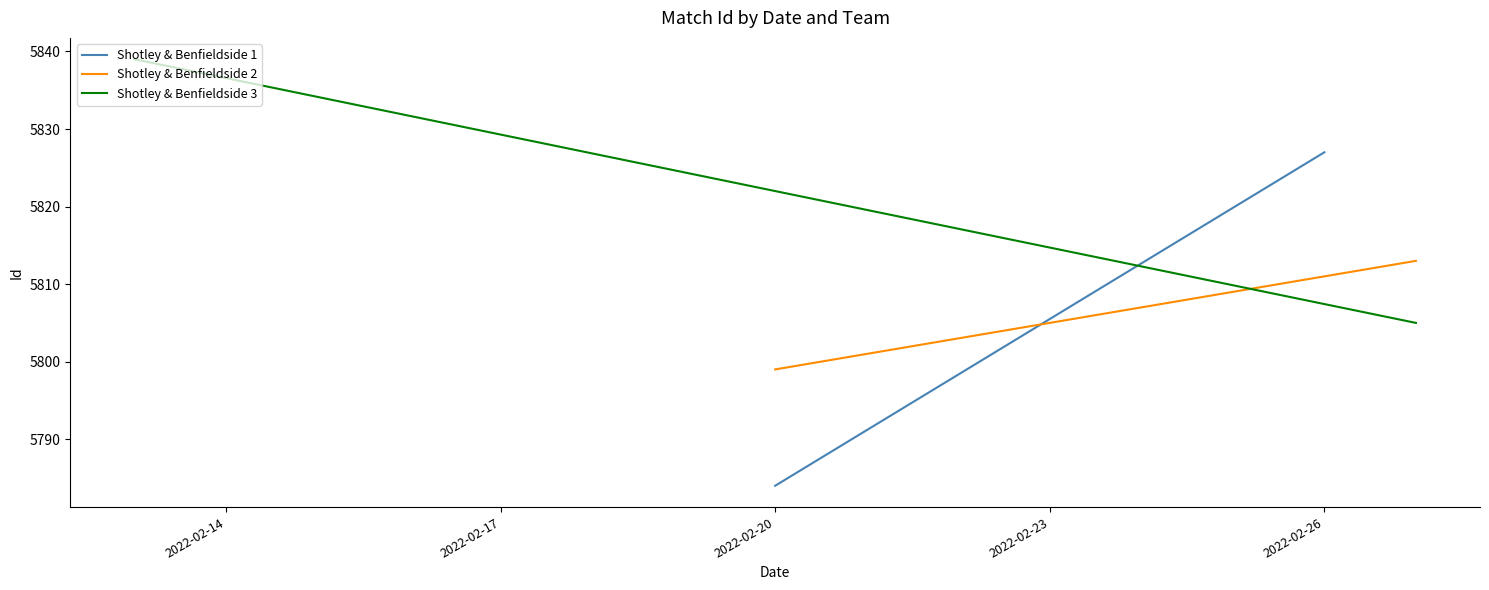

What is the value of the Shotley & Benfieldside 3 point at the 1st from the left?

5839